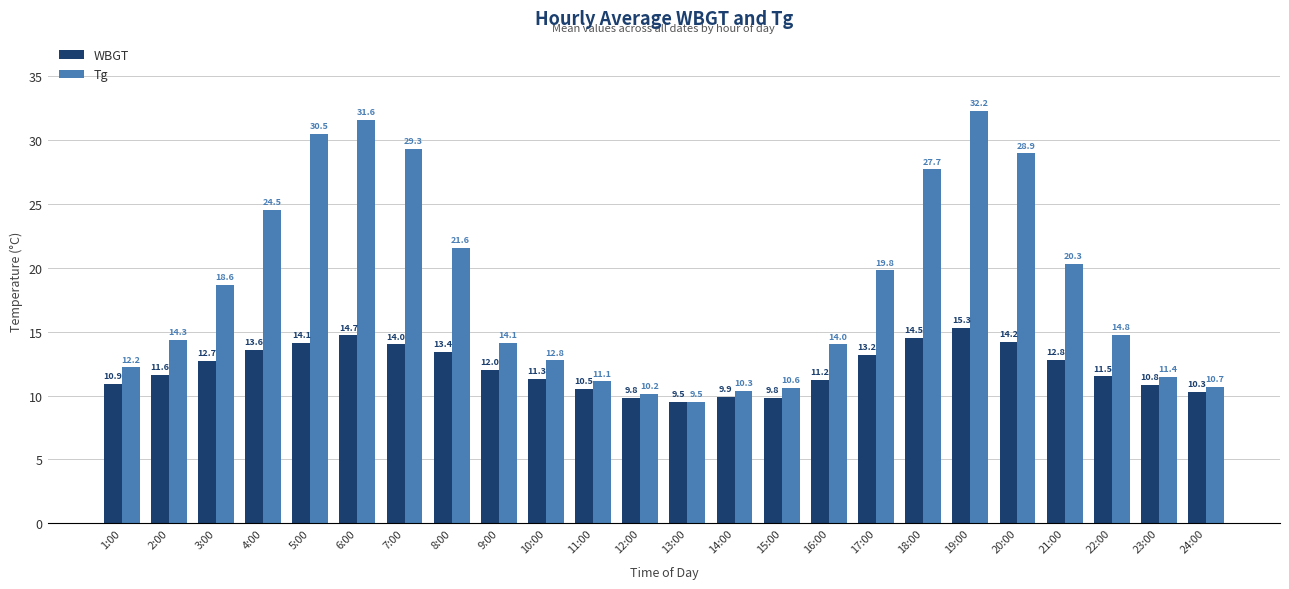

What is the average value of the Tg series?

18.4